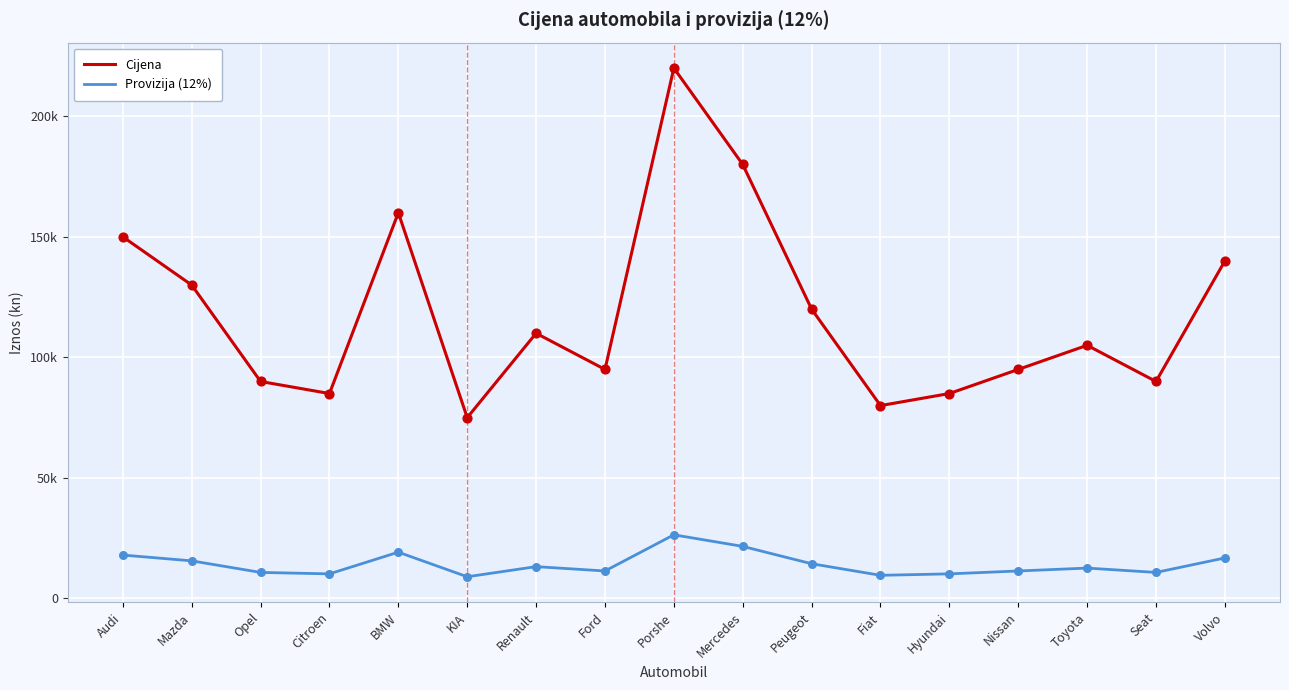

What are all the series names shown in the legend?

Cijena, Provizija (12%)